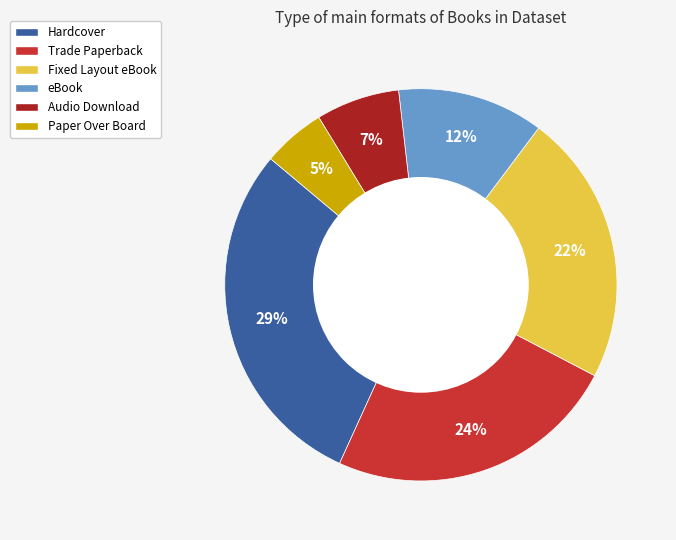

What percentage is the Trade Paperback slice, to the nearest percent?

24%